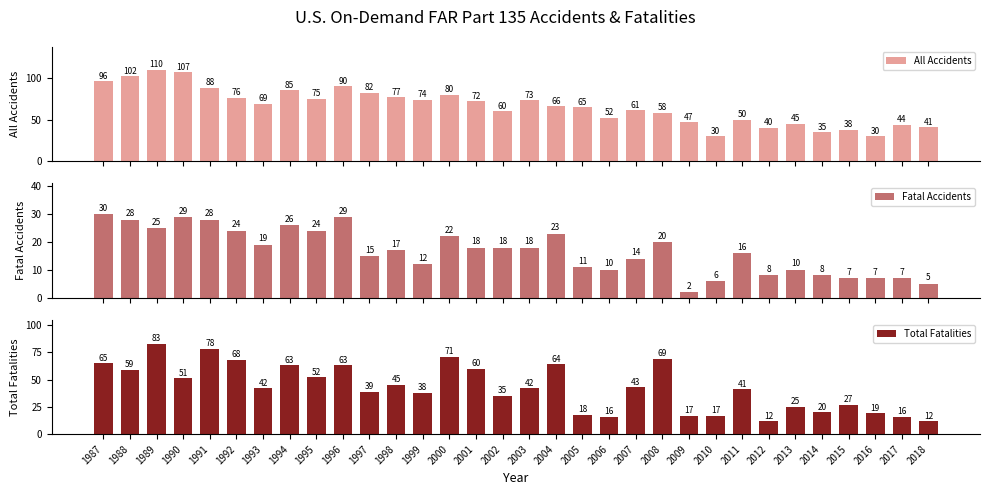

How many bars are there in each group?

3